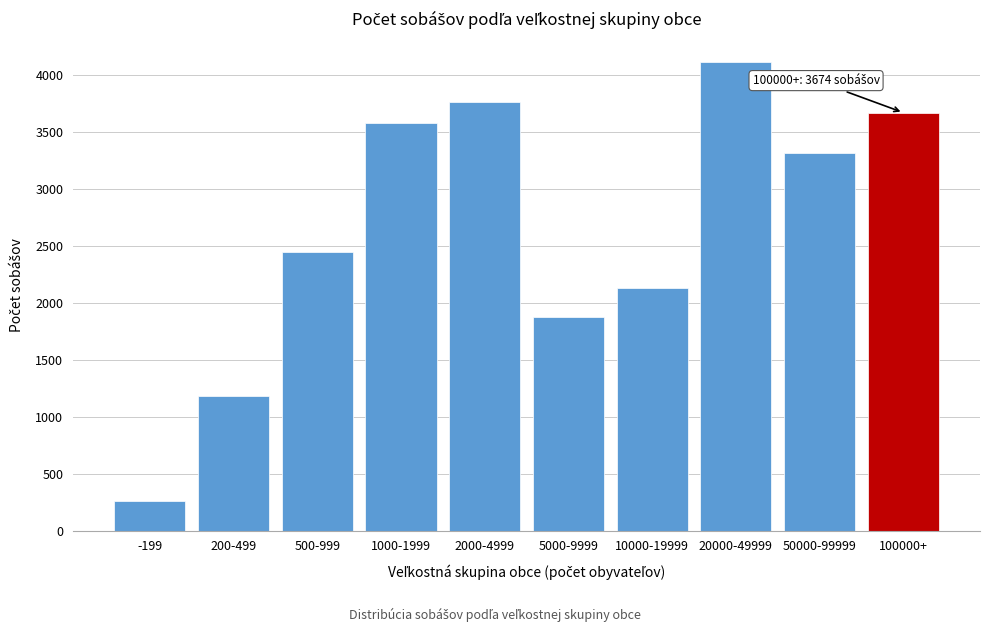

Reading left to right, what are all the values shown in this chart?

-199=261	200-499=1182	500-999=2447	1000-1999=3582	2000-4999=3768	5000-9999=1874	10000-19999=2136	20000-49999=4117	50000-99999=3315	100000+=3674